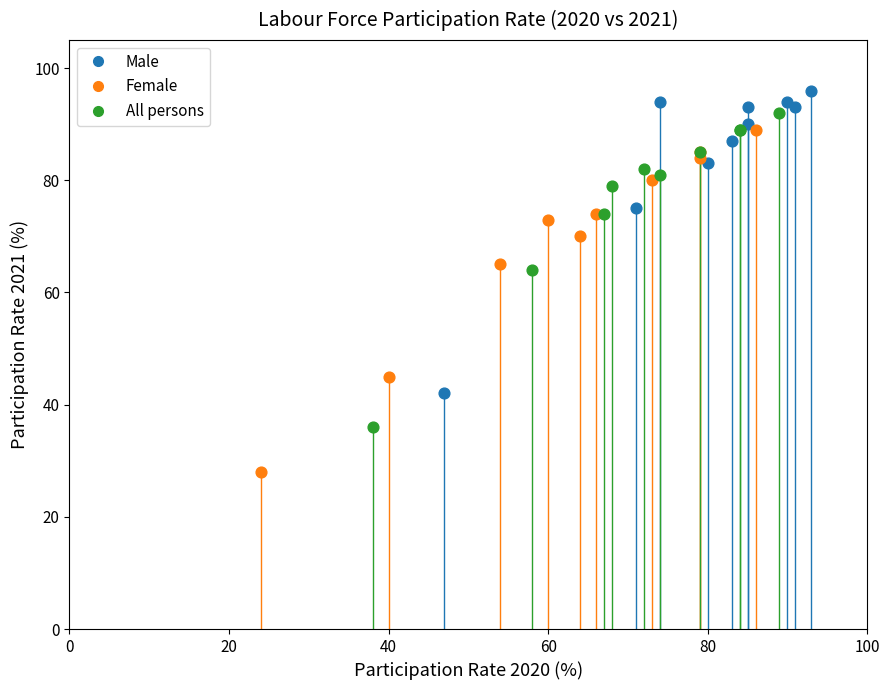

Which series reaches the minimum Y coordinate?

Female